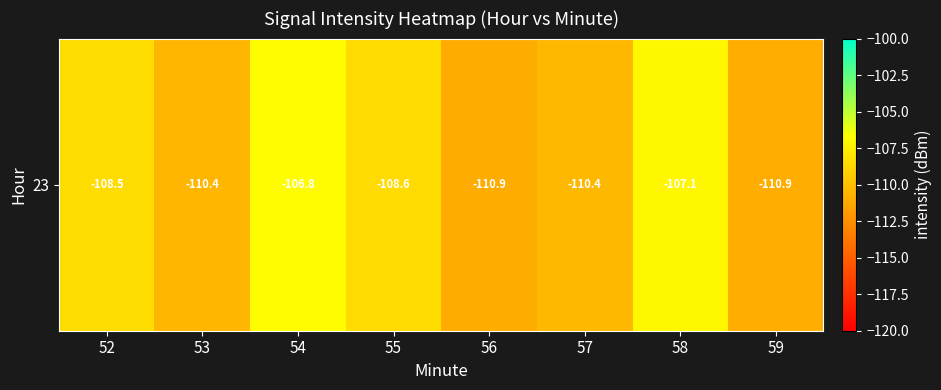

Reading right to left, transcribe all the data shown in this chart.

-110.9	-107.1	-110.4	-110.9	-108.6	-106.8	-110.4	-108.5